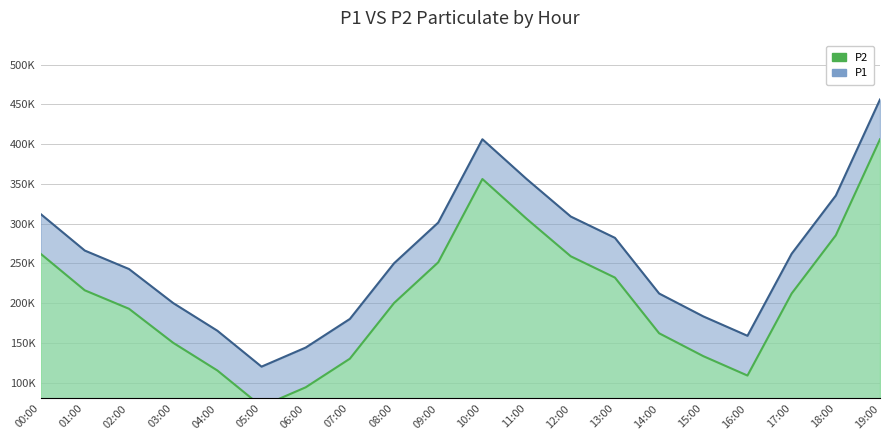

How many data points are above 262000?

9